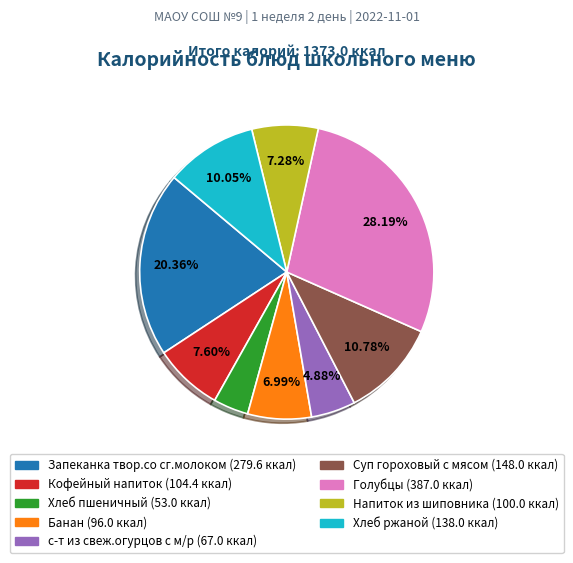

Combined, do Хлеб пшеничный and Банан account for over 50%?

No